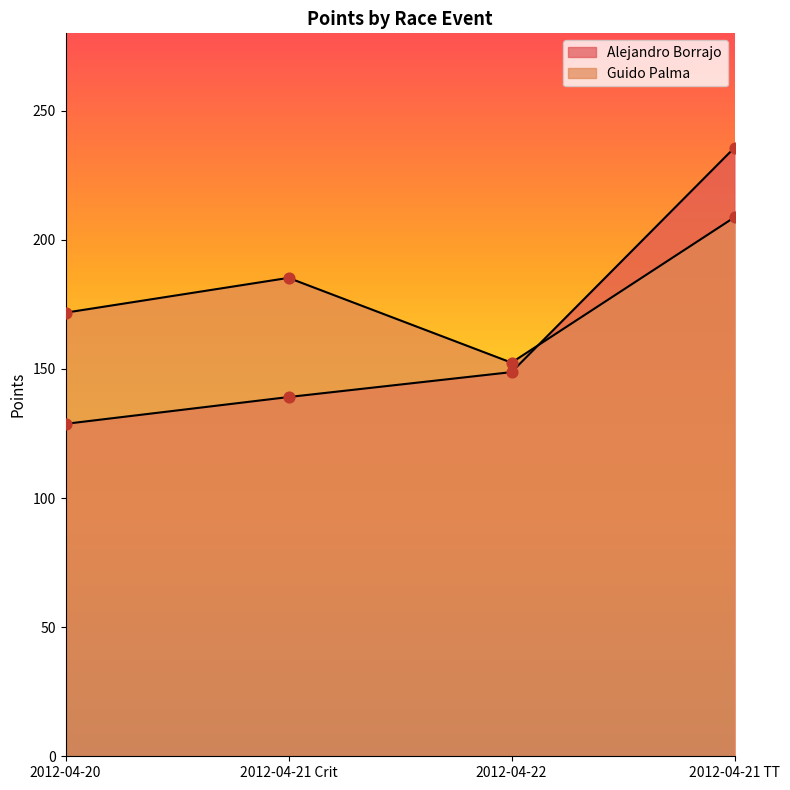

Is the value of Guido Palma at 2012-04-22 greater than the value of Alejandro Borrajo at 2012-04-22?

Yes